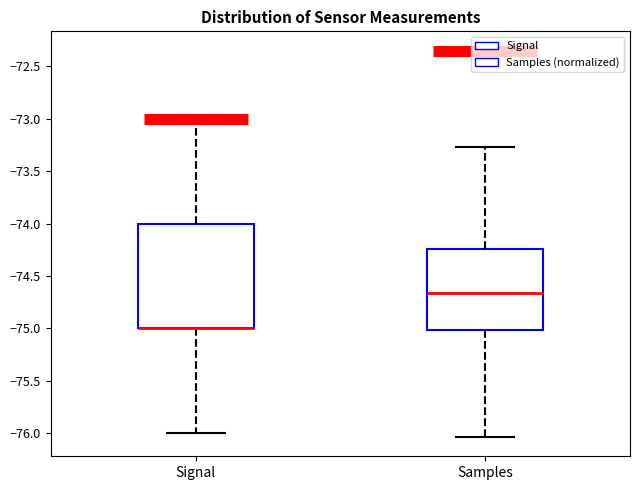

Reading left to right, transcribe this box plot: for each box, give where its median line is, the range the box spans, and where its two whiskers end, as read against the y-axis. The values are not printed on the chart, so give them approximately, as read against the axis.

Signal: median -75.00 (drawn on the box's lower edge), box -75.00 to -74.00, whiskers -76.00 to -73.00
Samples: median -74.65, box -75.00 to -74.25, whiskers -76.05 to -73.25